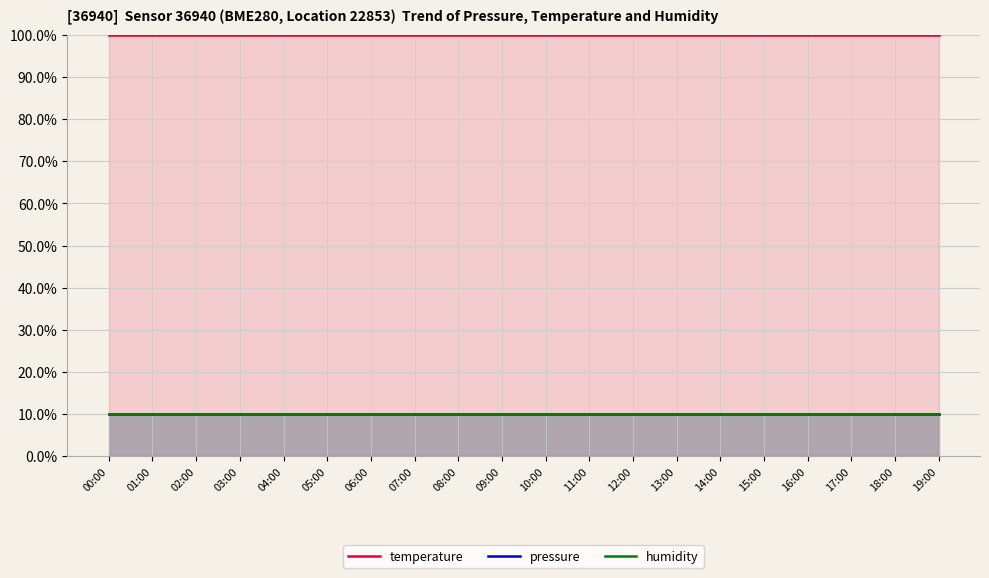

How many distinct data groups are displayed?

3